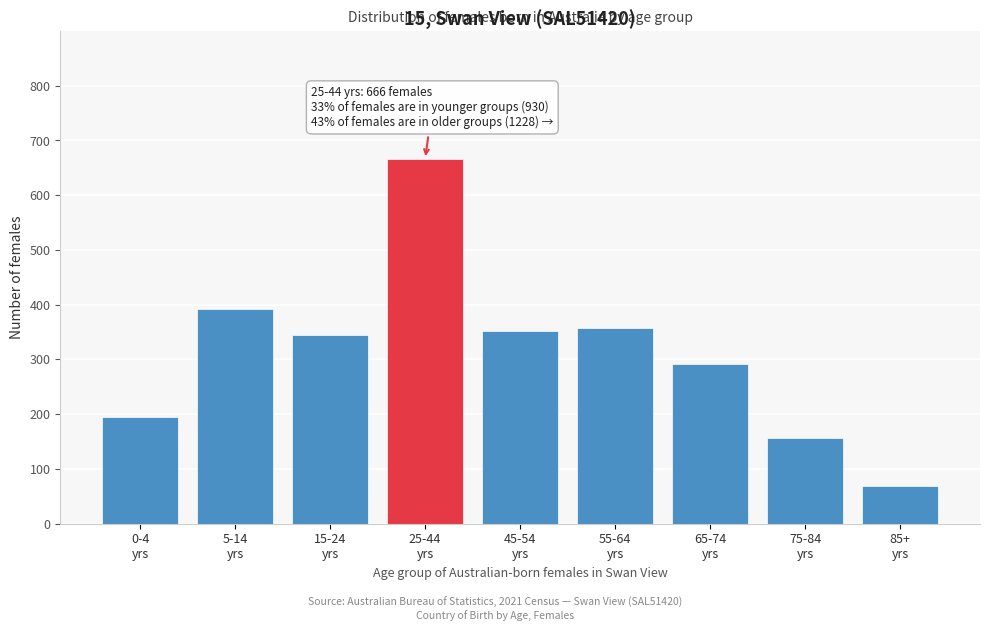

Reading left to right, list all the values displayed in this chart.

194	392	344	666	352	358	292	157	69